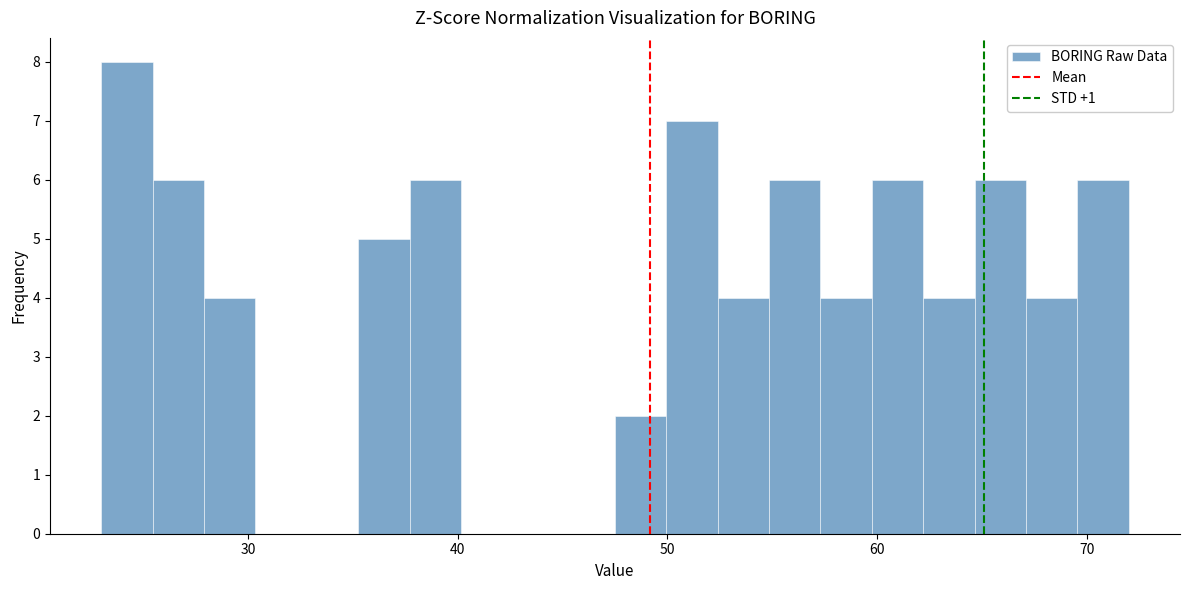

Read against the x-axis, roughly where is the centre of the tallest bar?

24